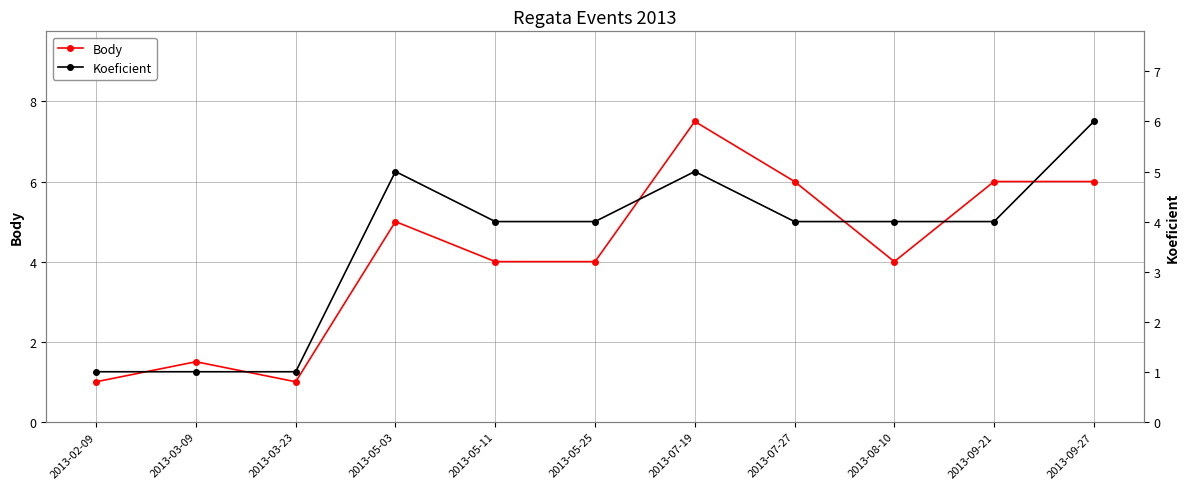

True or false: Koeficient and Body cross at least once.

False